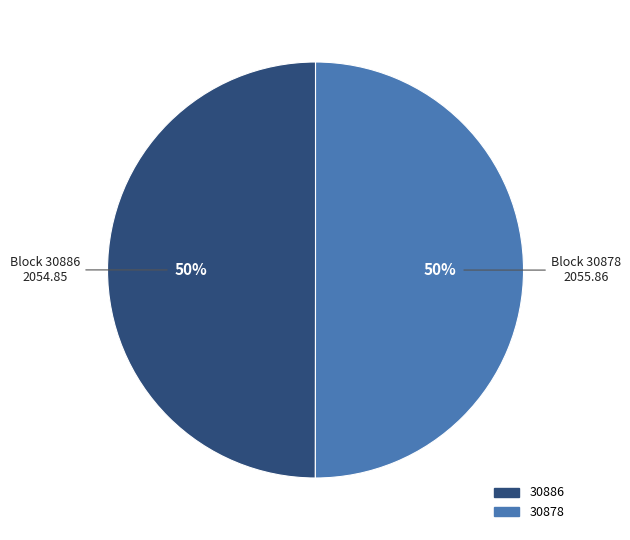

Combined, do 30886 and 30878 account for over 50%?

Yes